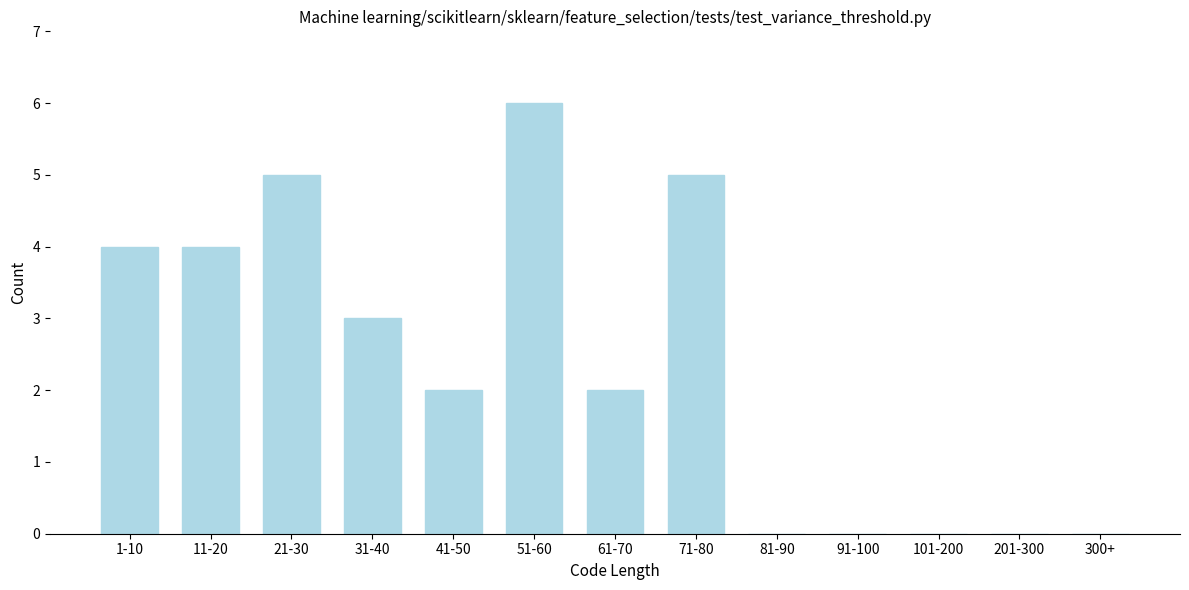

Reading left to right, what are all the values shown in this chart?

1-10=4	11-20=4	21-30=5	31-40=3	41-50=2	51-60=6	61-70=2	71-80=5	81-90=0	91-100=0	101-200=0	201-300=0	300+=0